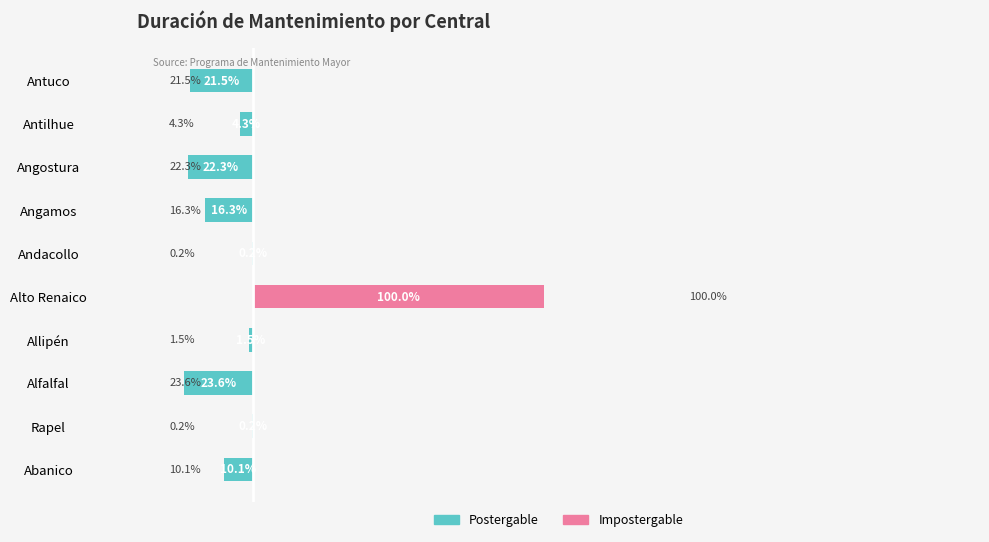

What is the sum of all Postergable values?

-100.0